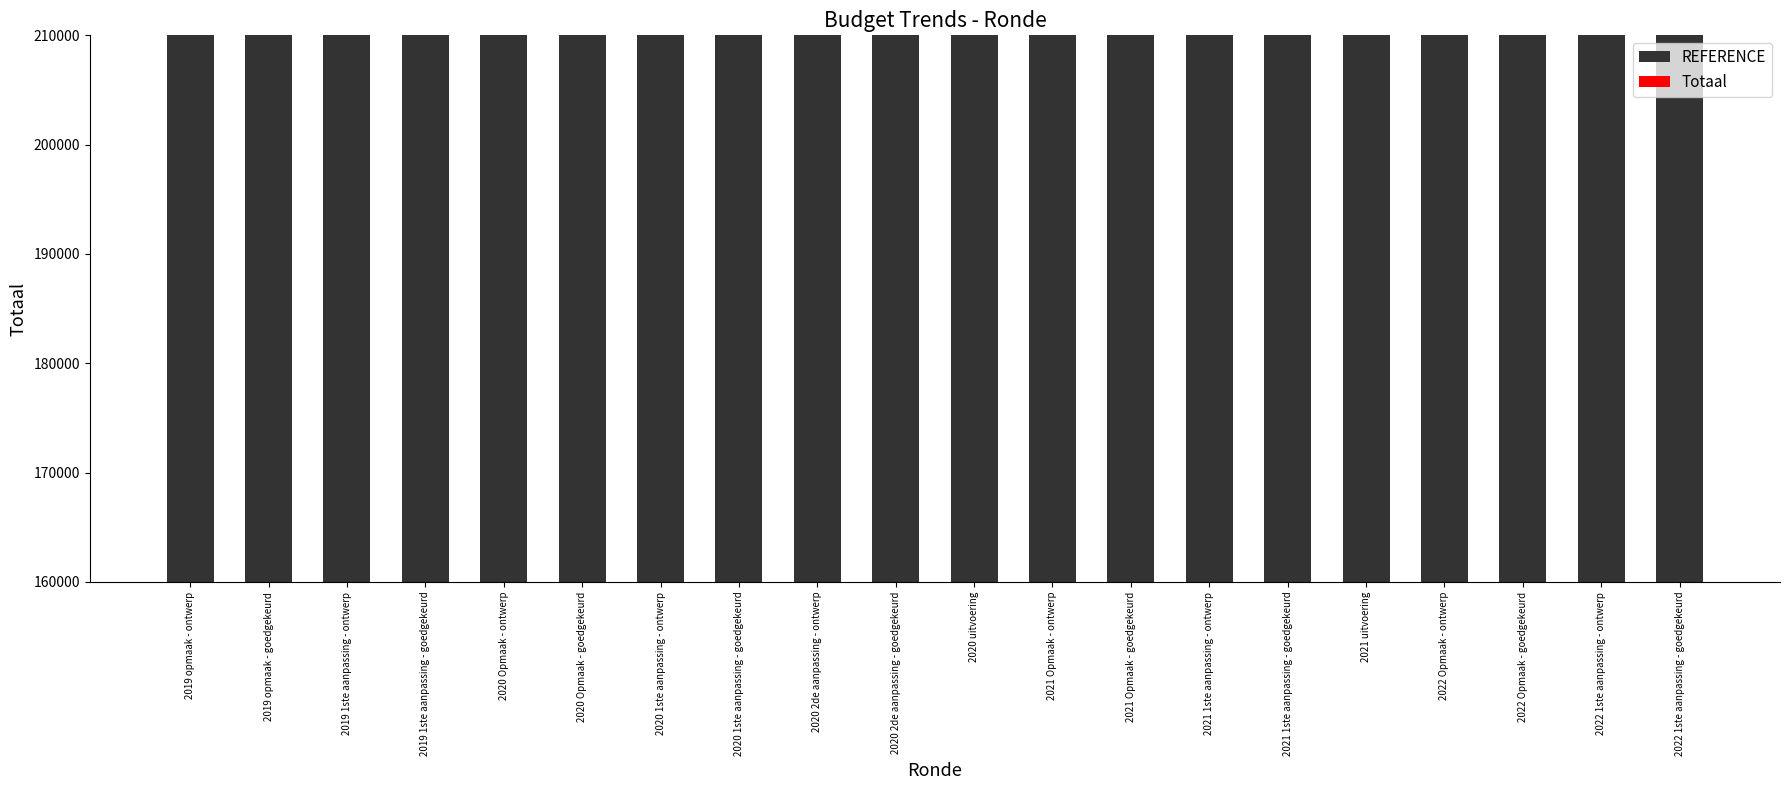

How many bars are there in each group?

2